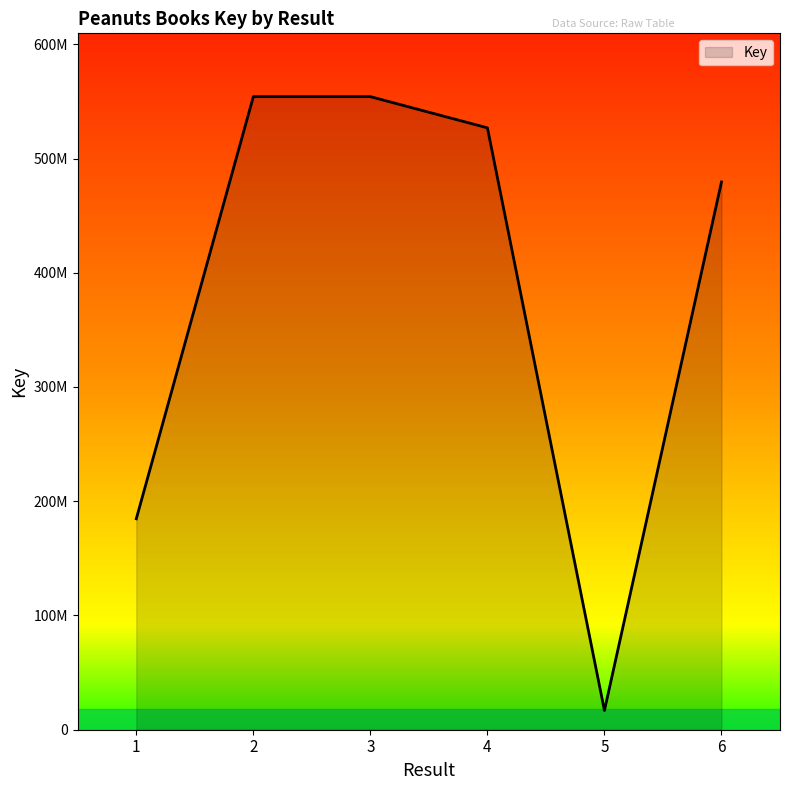

What is the difference between the maximum and minimum values?

537306547